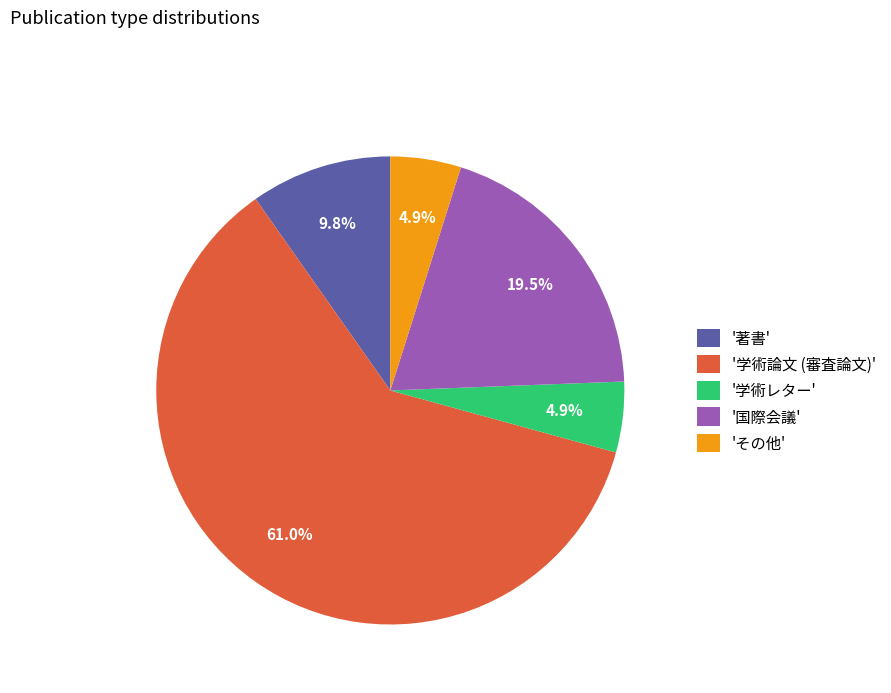

What is the majority slice?

'学術論文 (審査論文)'